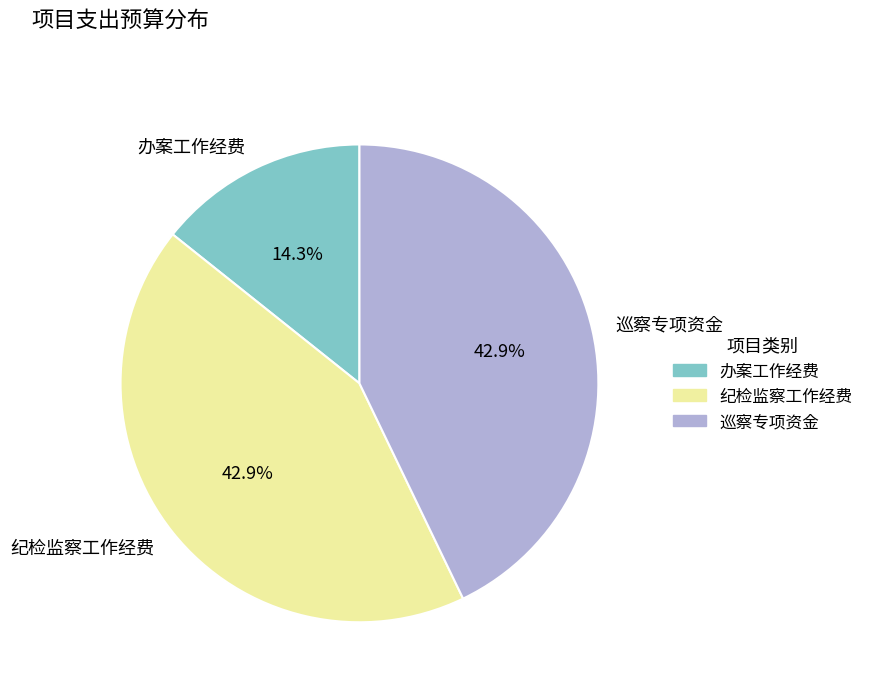

Does 办案工作经费 account for over 50% of the chart?

No